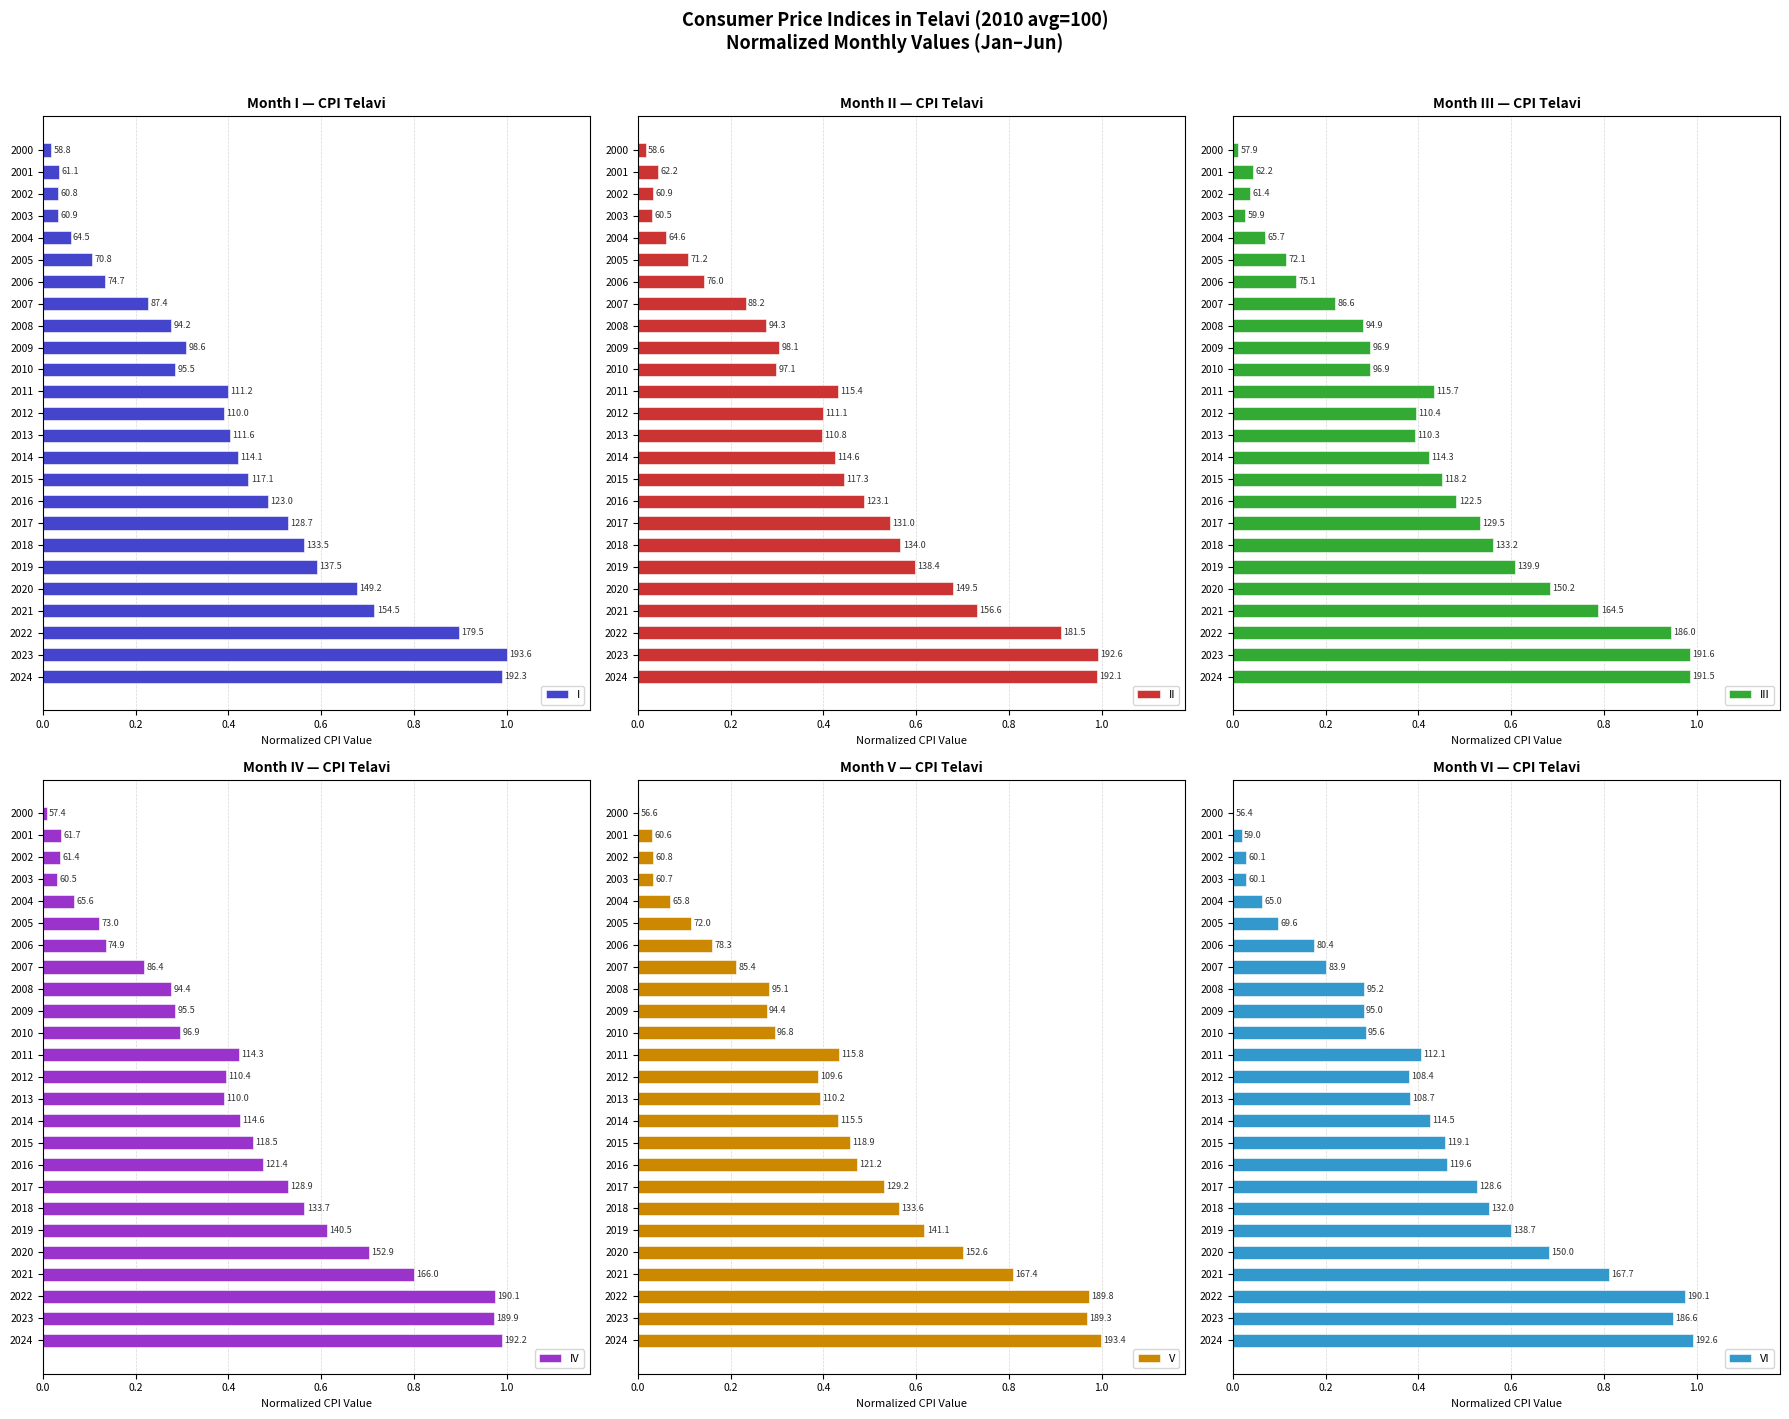

True or false: I has a value of 0.6 at 2018.

True